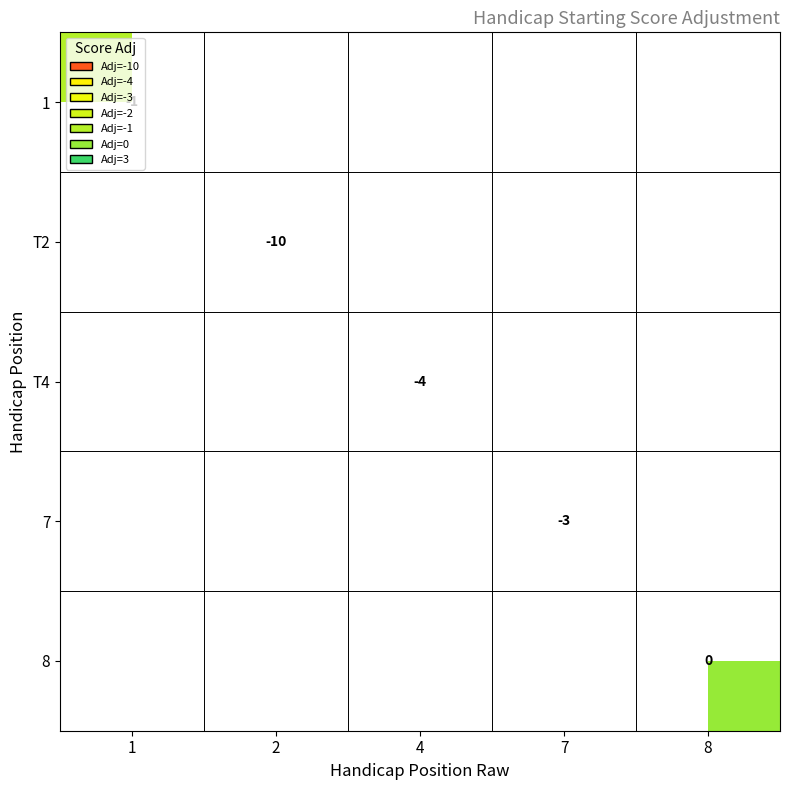

Count the number of categories in the chart.

5